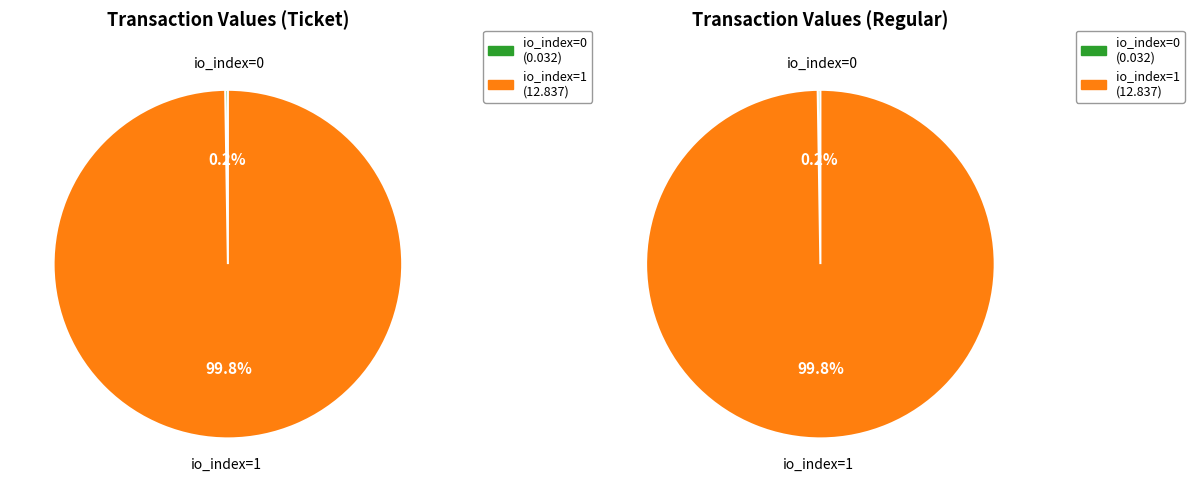

To the nearest percent, what is the difference between the io_index 1 and io_index 0 slice percentages?

100%